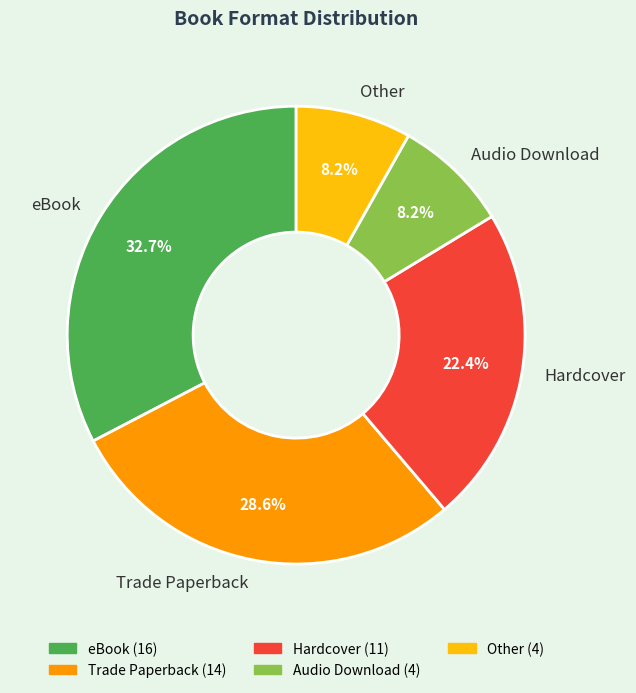

Is it true that Trade Paperback is 39% of the pie?

False